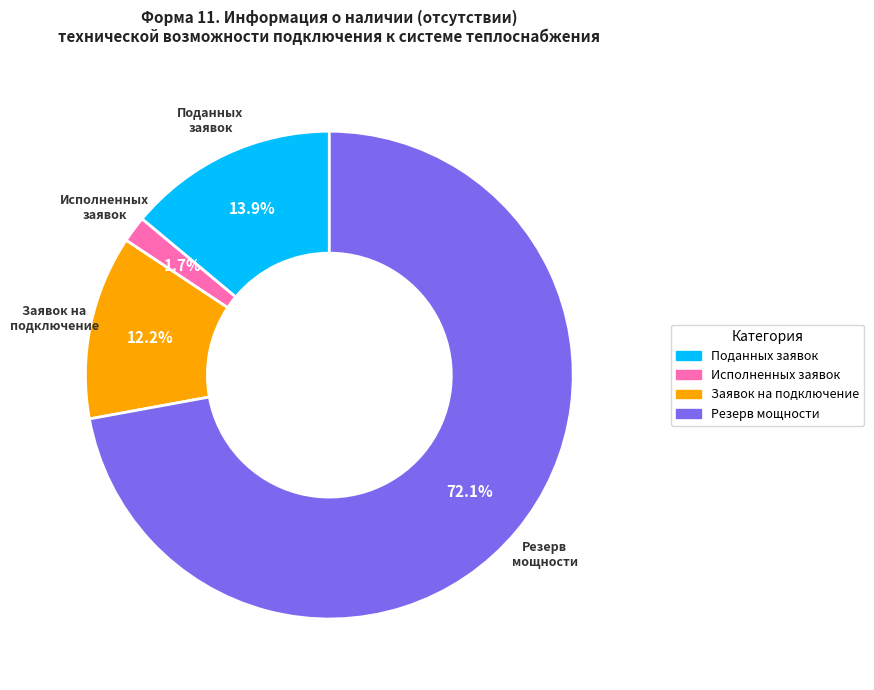

Is there any slice that represents more than half of the pie?

Yes